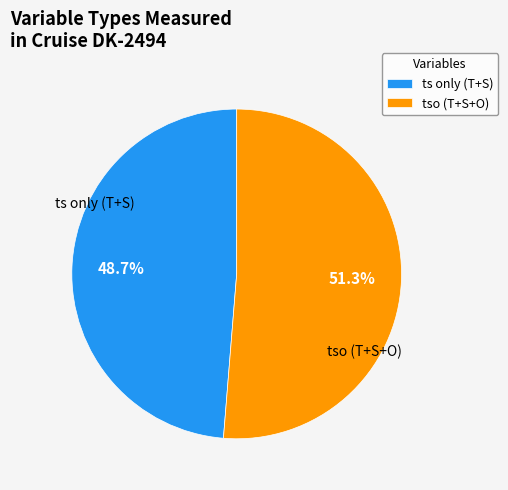

Is there a majority slice in this chart?

Yes